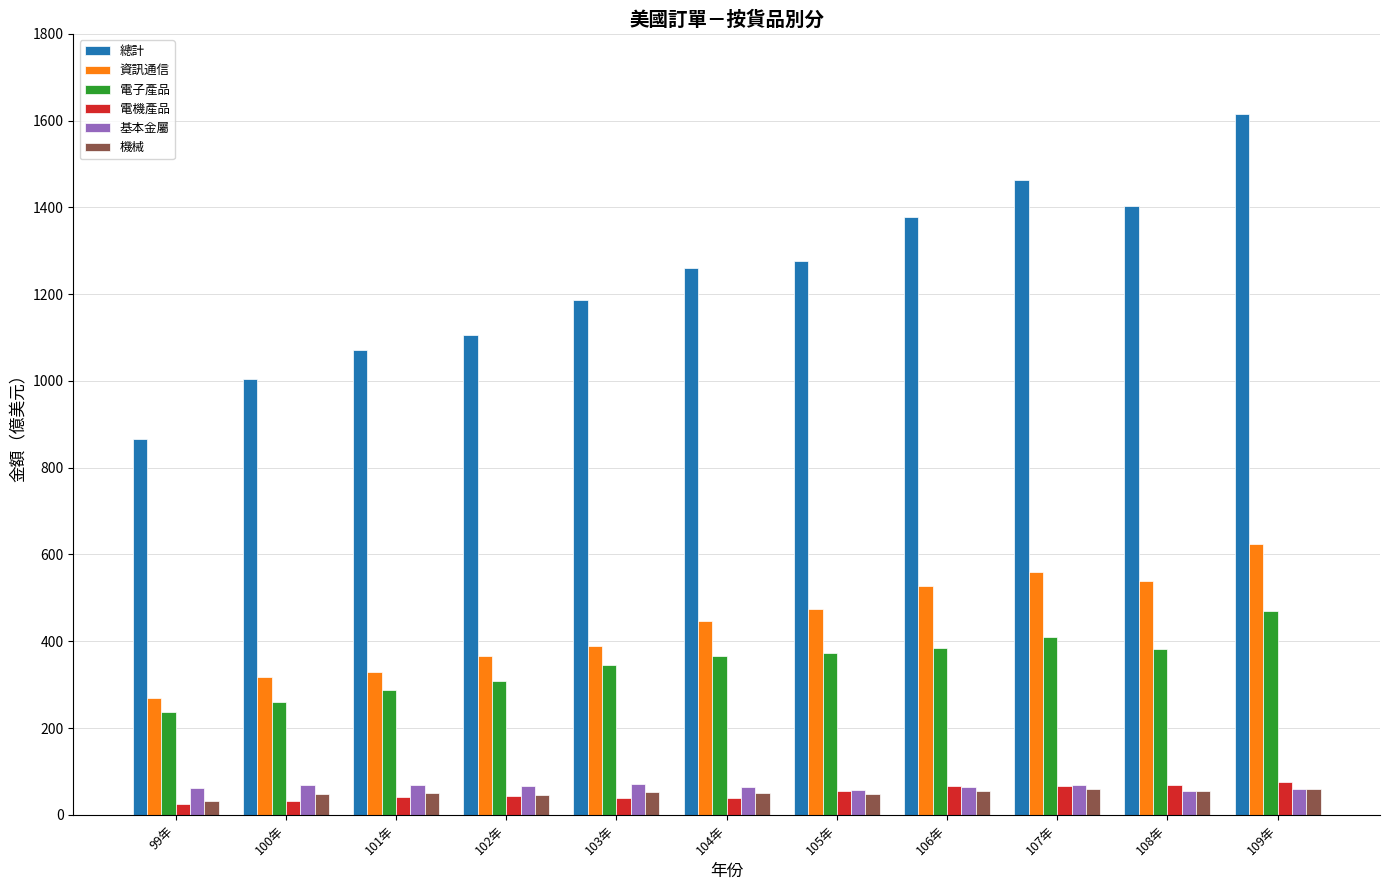

What is the difference between the maximum and minimum values in the 電機產品 series?

49.5